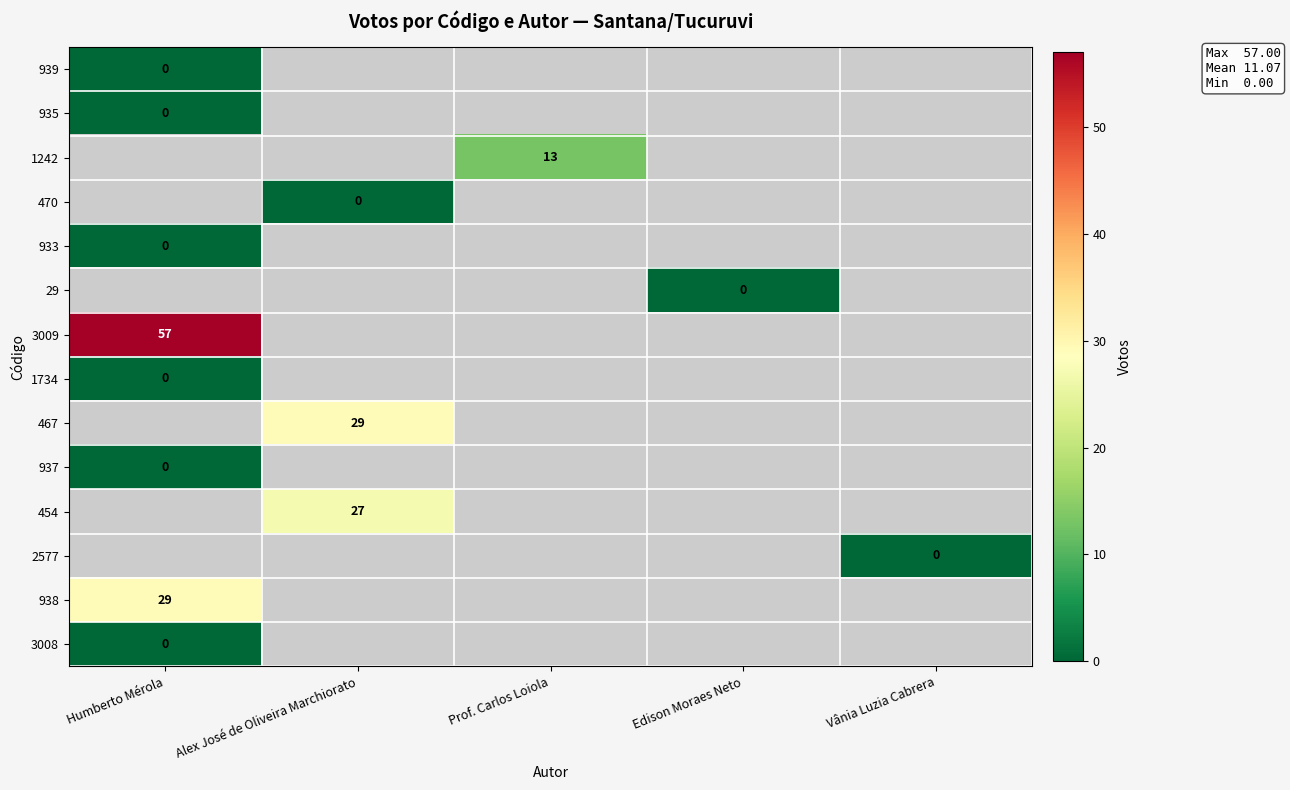

How many categories are shown in the chart?

5